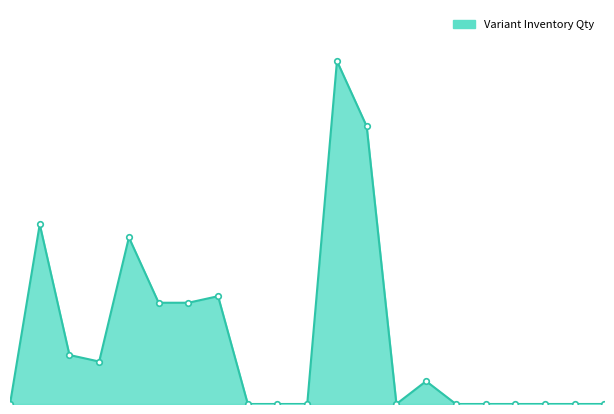

What is the average value?

20